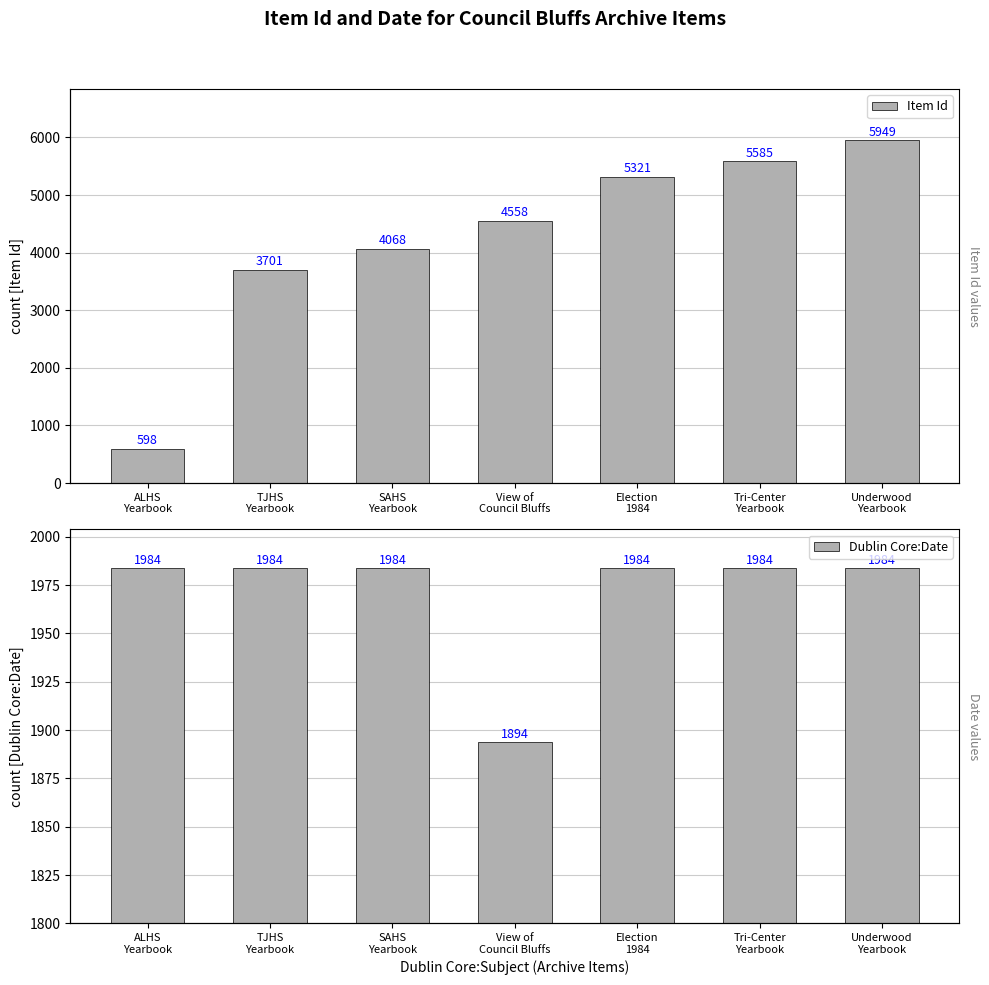

Which series changed the most between ALHS
Yearbook and SAHS
Yearbook?

Item Id